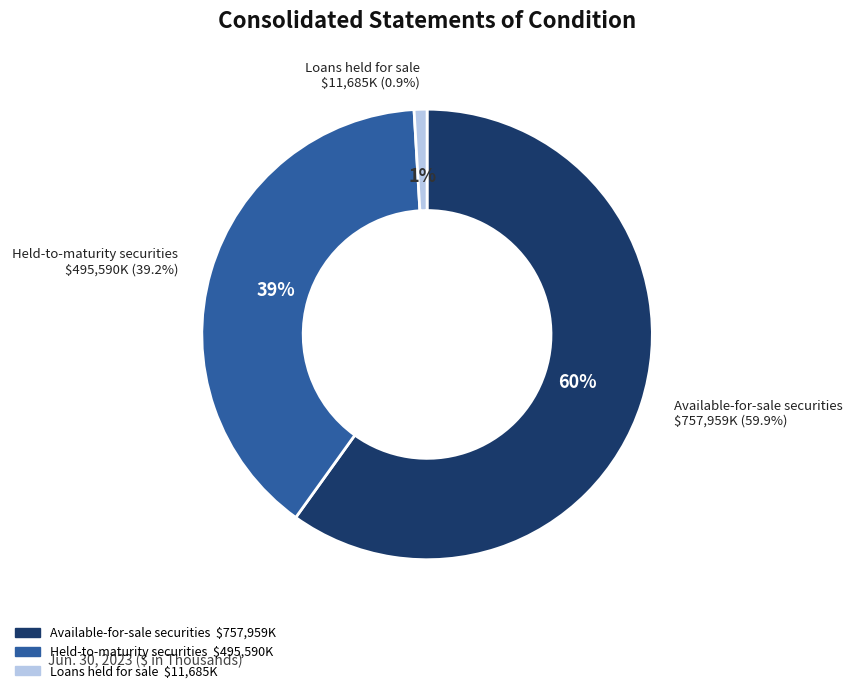

What is the ratio of the value at Held-to-maturity securities to the value at Loans held for sale?

42.4